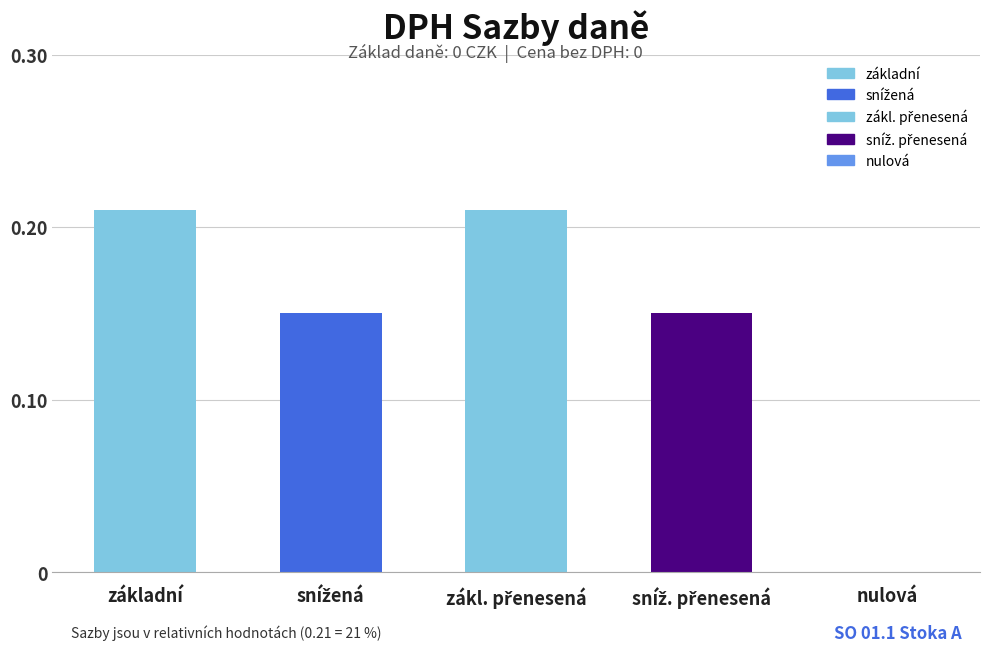

The value at nulová is -0.1. True or false?

False